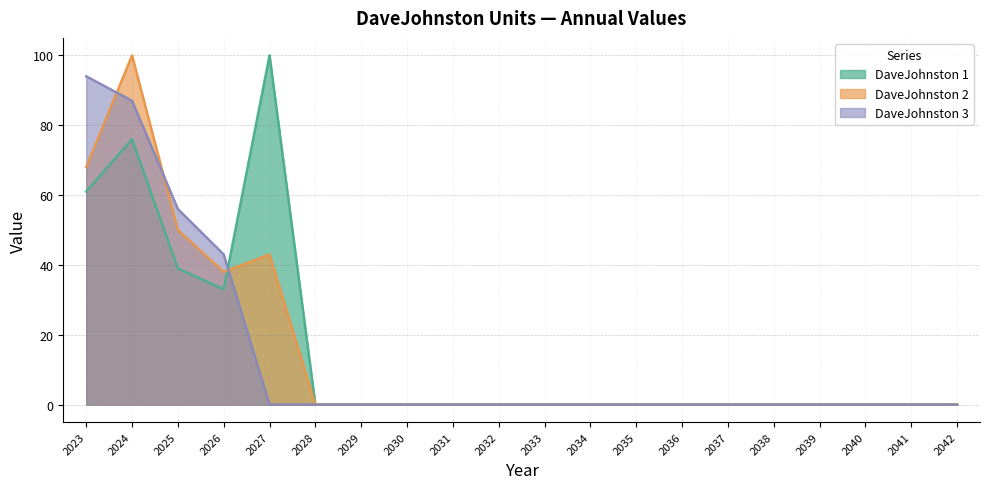

Which category has the lowest value in the DaveJohnston 1 series?

2028